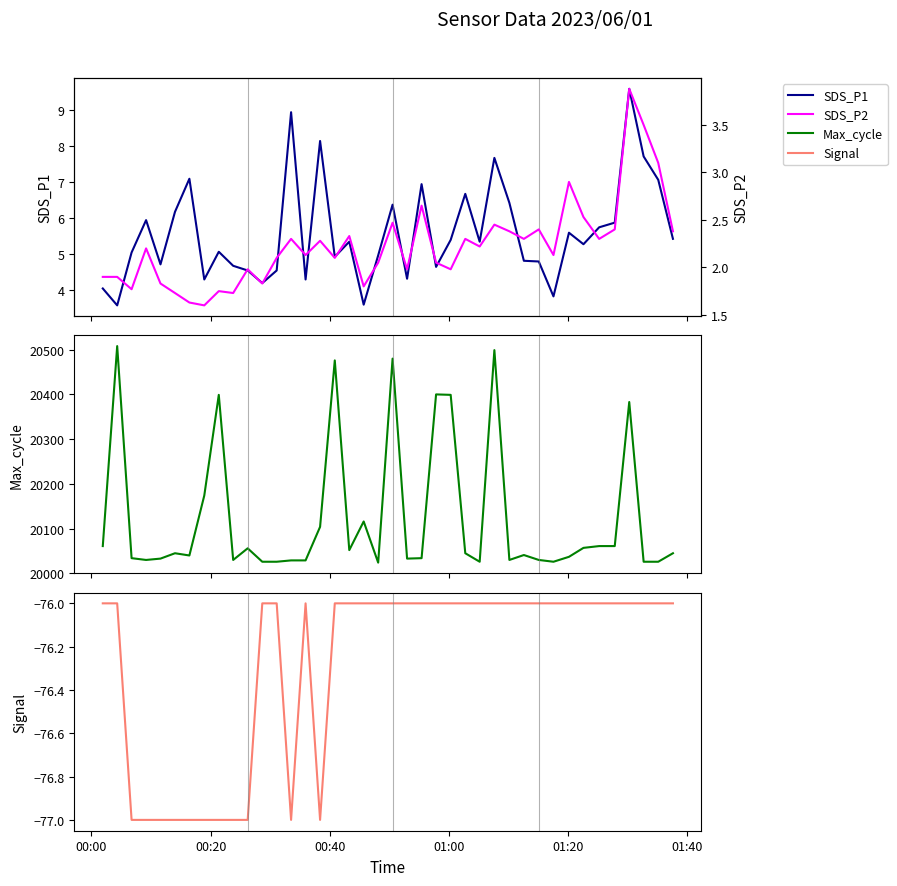

How many lines are shown in the chart?

4